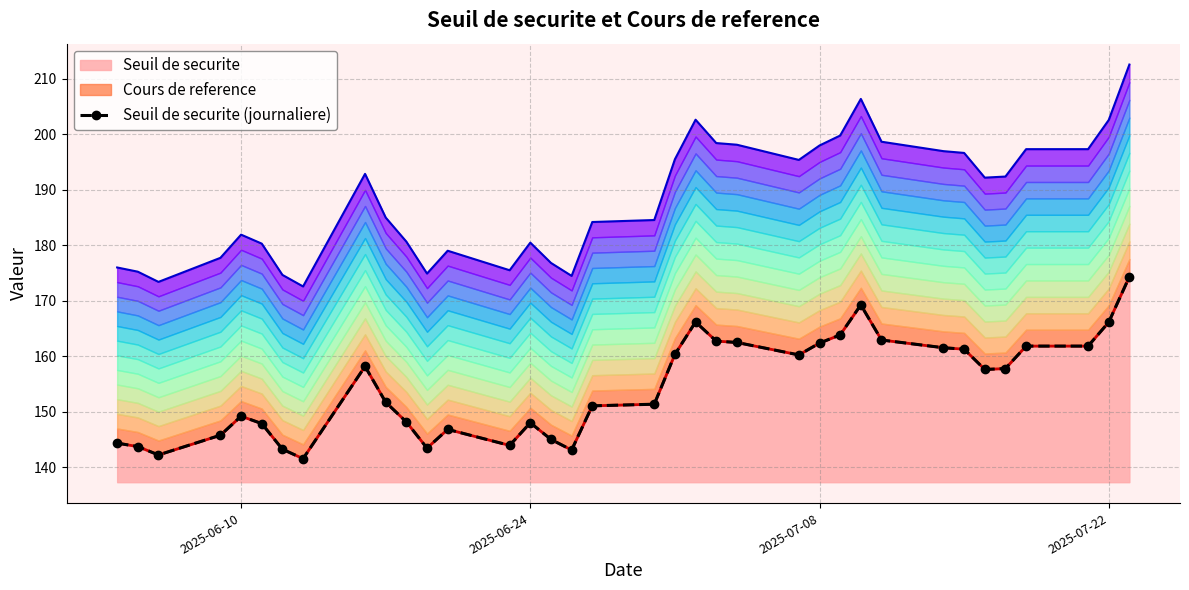

How many lines are shown in the chart?

1